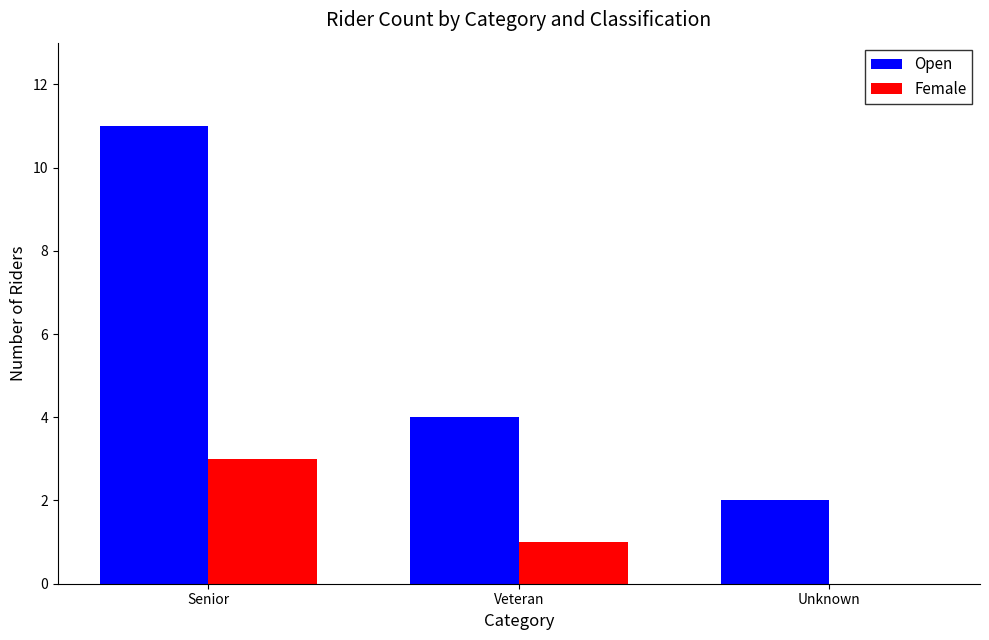

Which series has the largest total across all categories?

Open